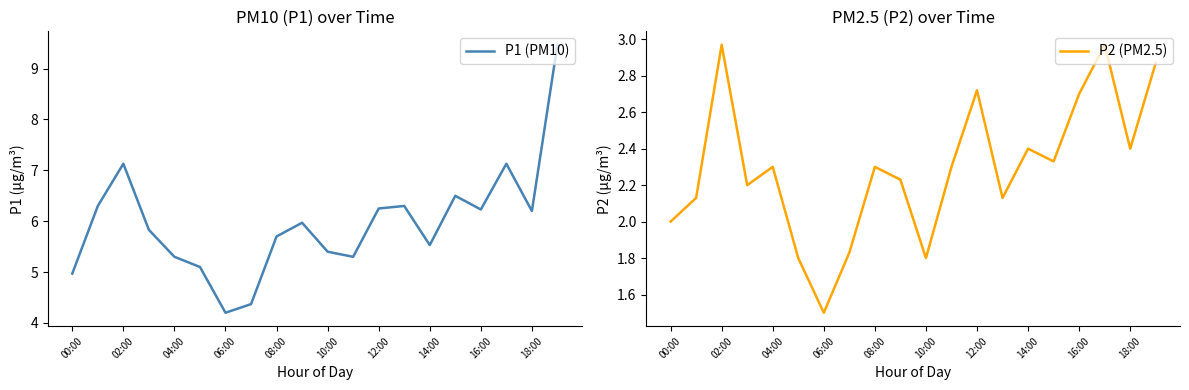

True or false: P1 (PM10) and P2 (PM2.5) cross at least once.

False